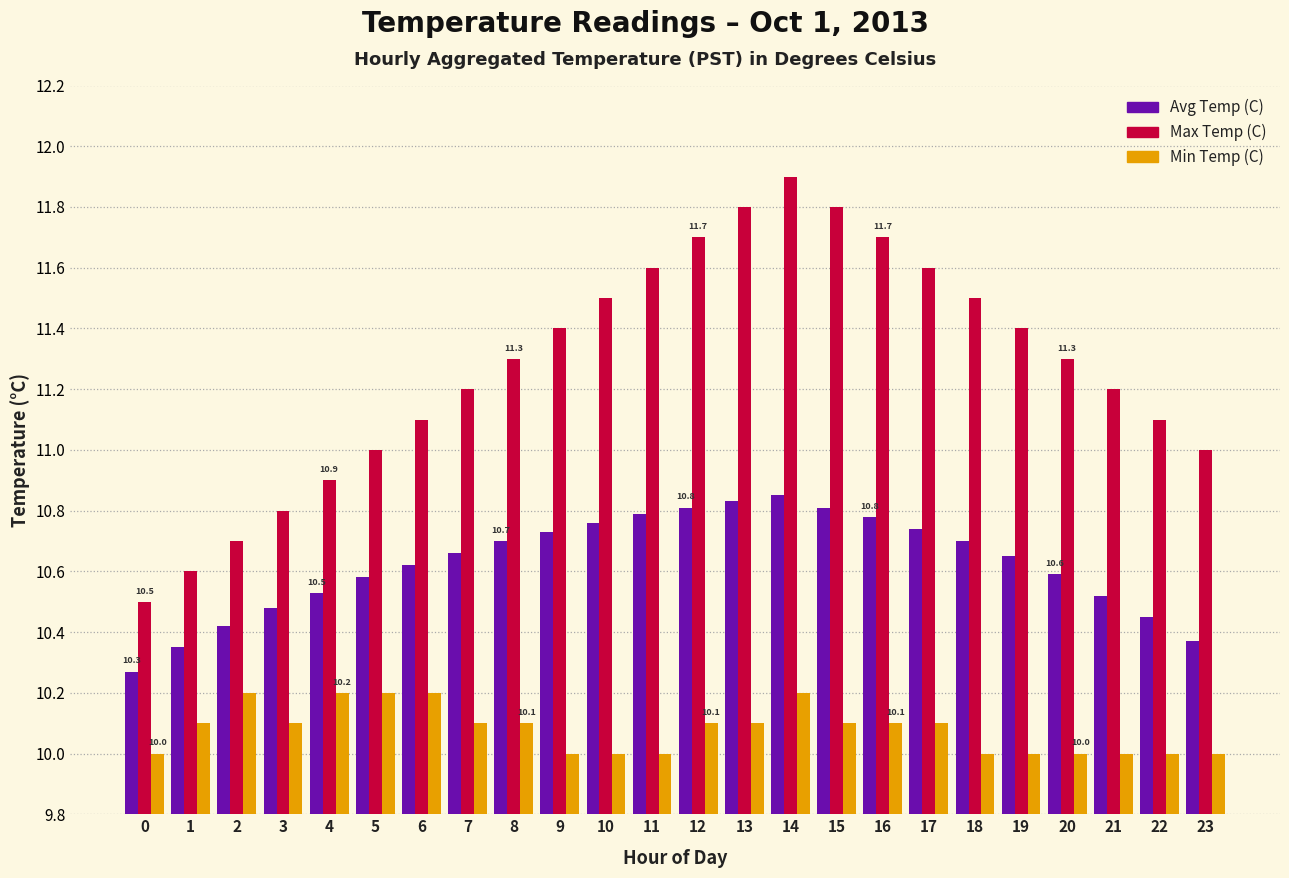

List the series in order of their peak value, lowest first.

Min Temp (C), Avg Temp (C), Max Temp (C)